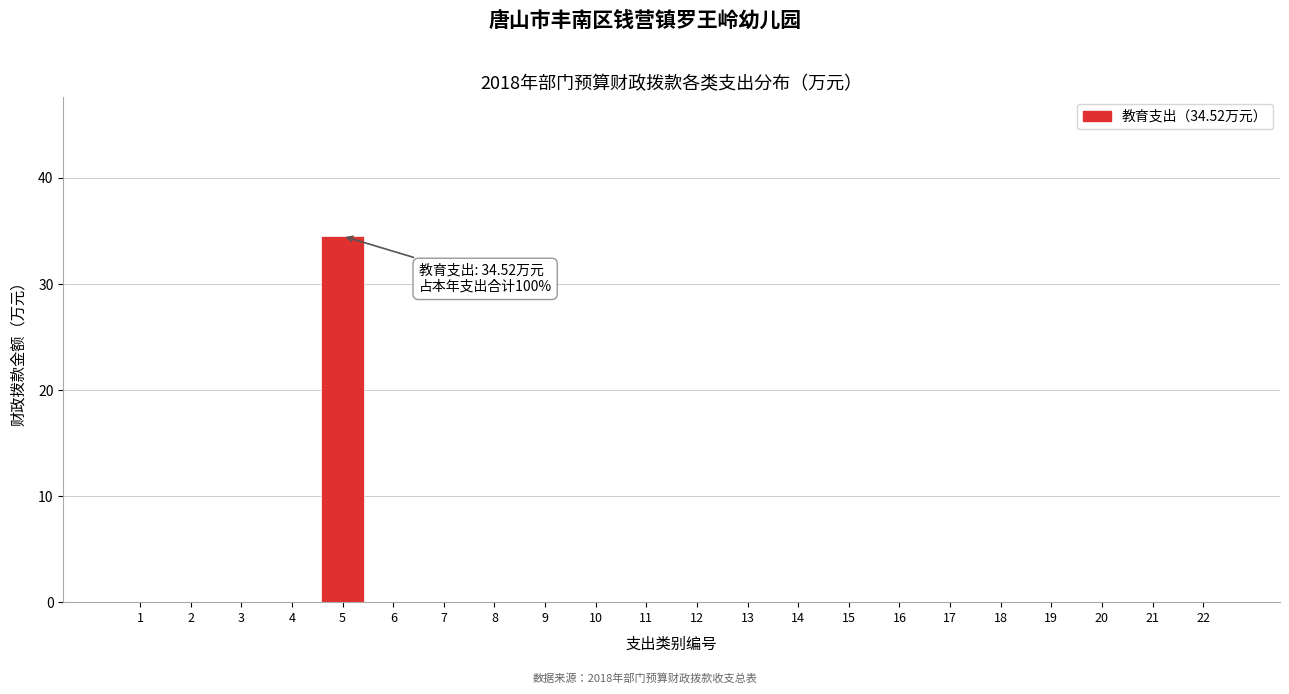

What is the sum of all values?

34.5